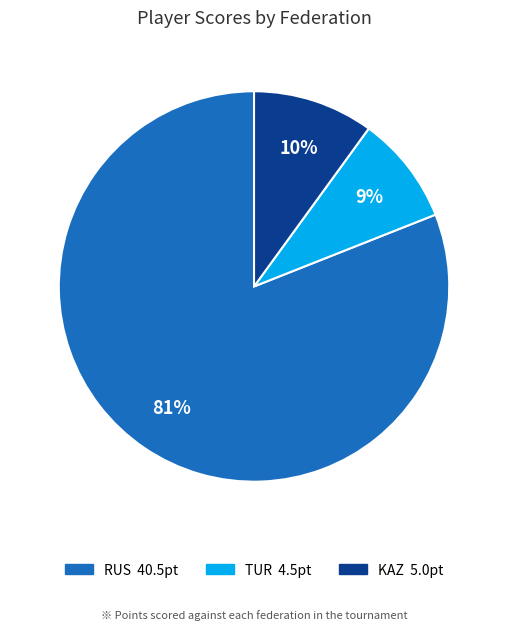

Count the number of slices in the pie.

3